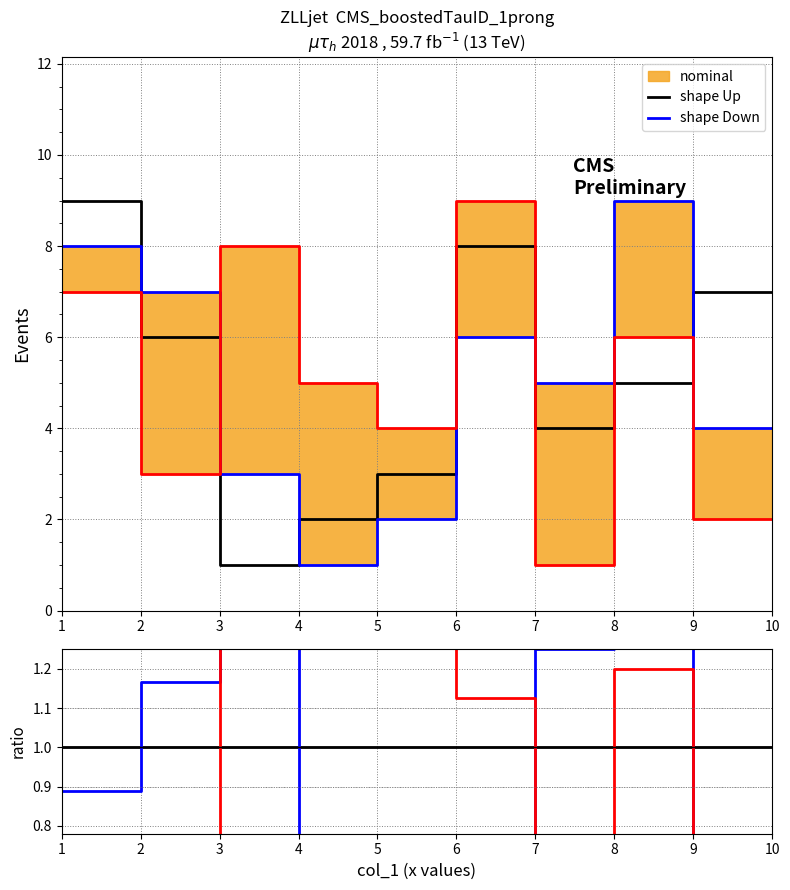

True or false: col_4 has more than 2 interior local peaks.

False